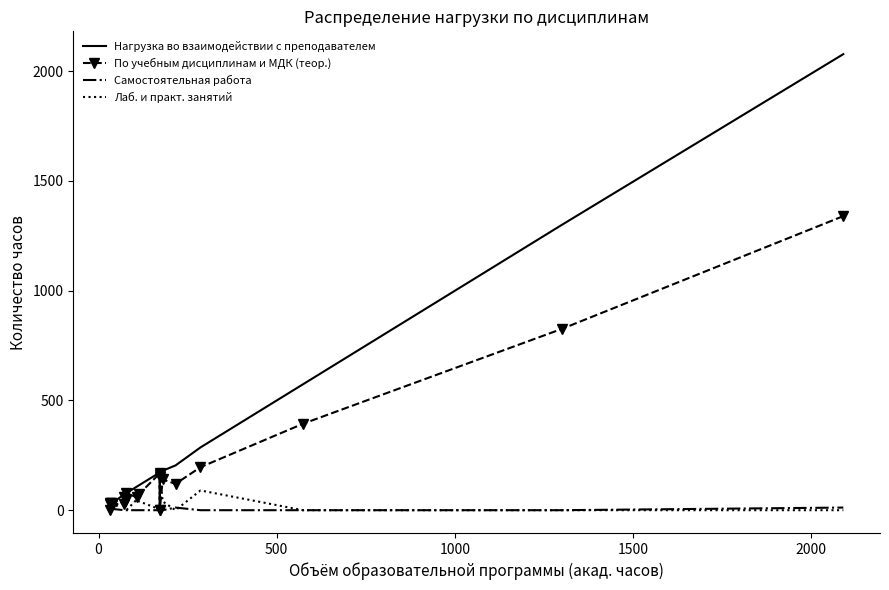

At how many categories does at least one series exceed 1760?

1